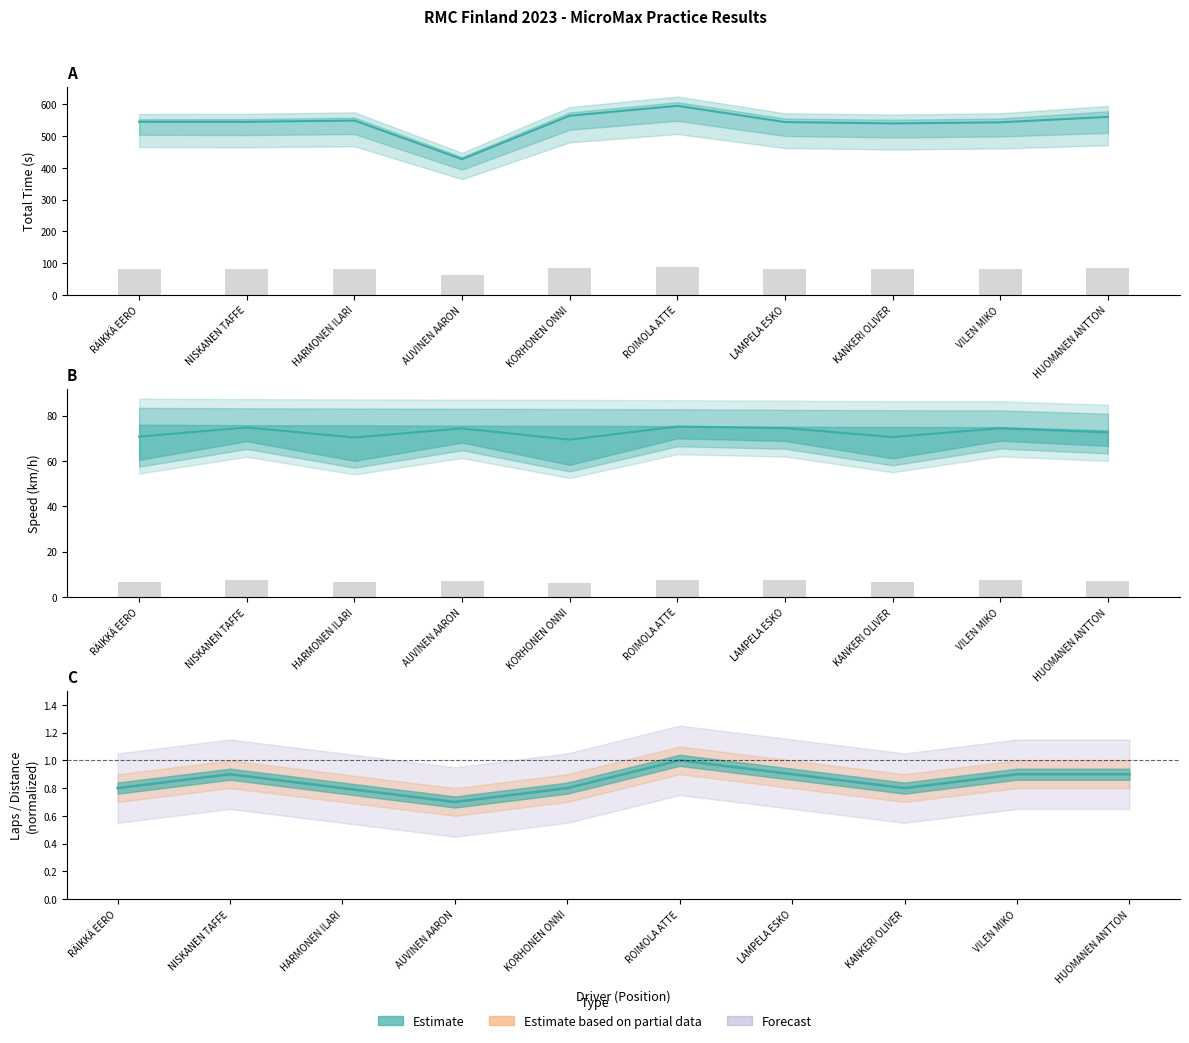

What is the label of the 5th bar from the left?

KORHONEN ONNI